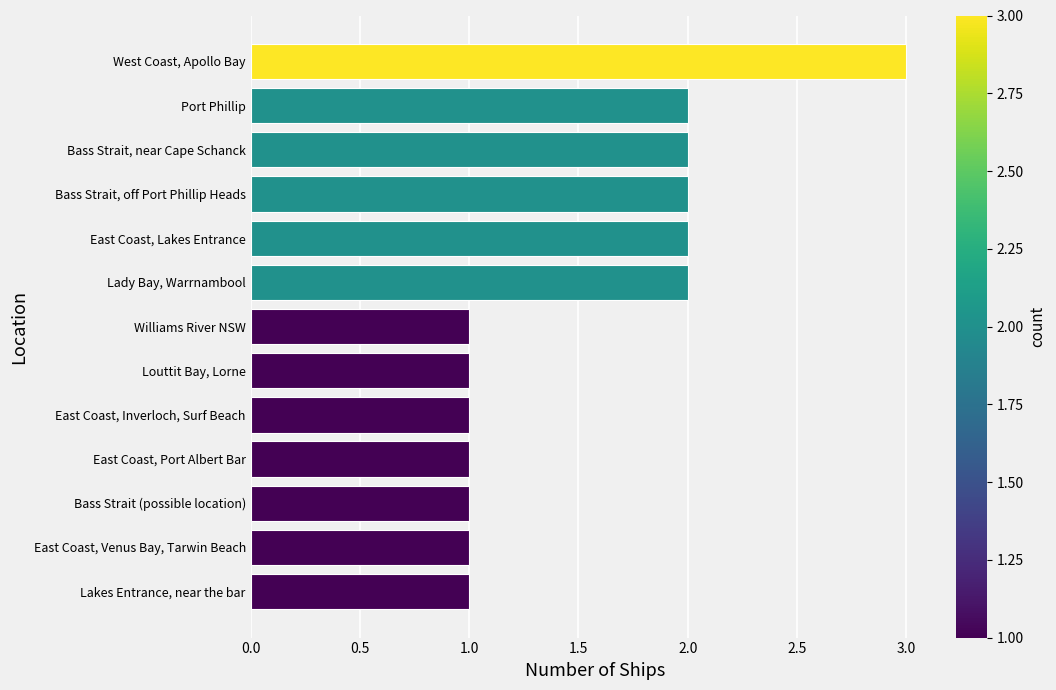

Which label corresponds to the largest value in the chart?

West Coast, Apollo Bay